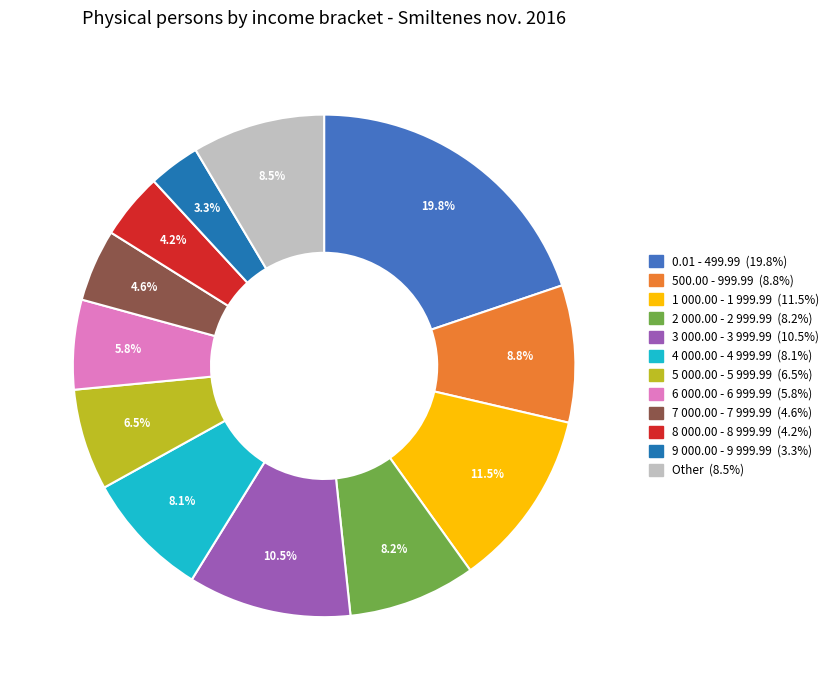

Which category has the biggest portion of the pie?

0.01 - 499.99